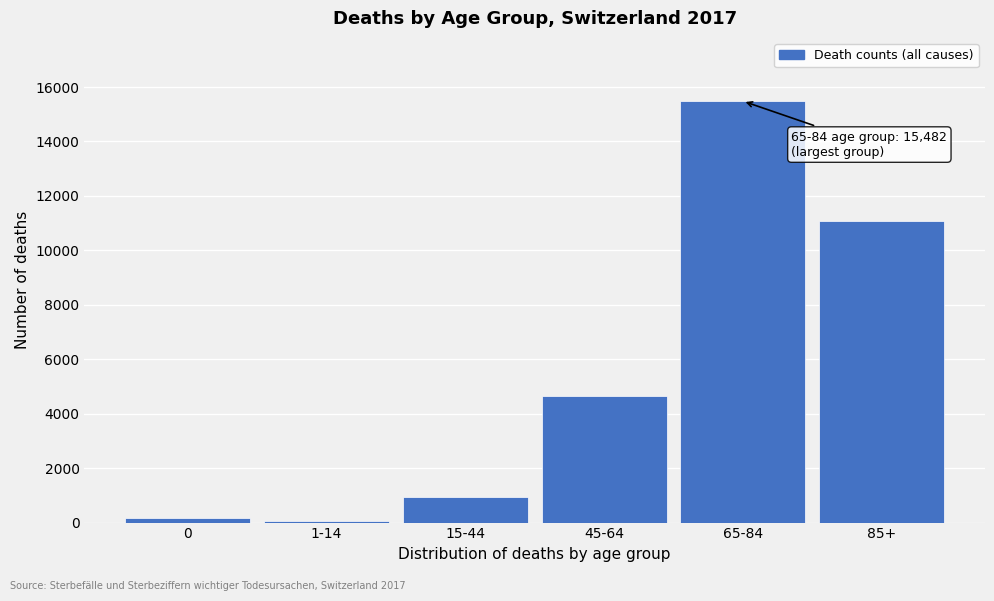

Reading left to right, what are all the values shown in this chart?

0=178	1-14=59	15-44=946	45-64=4648	65-84=15482	85+=11092